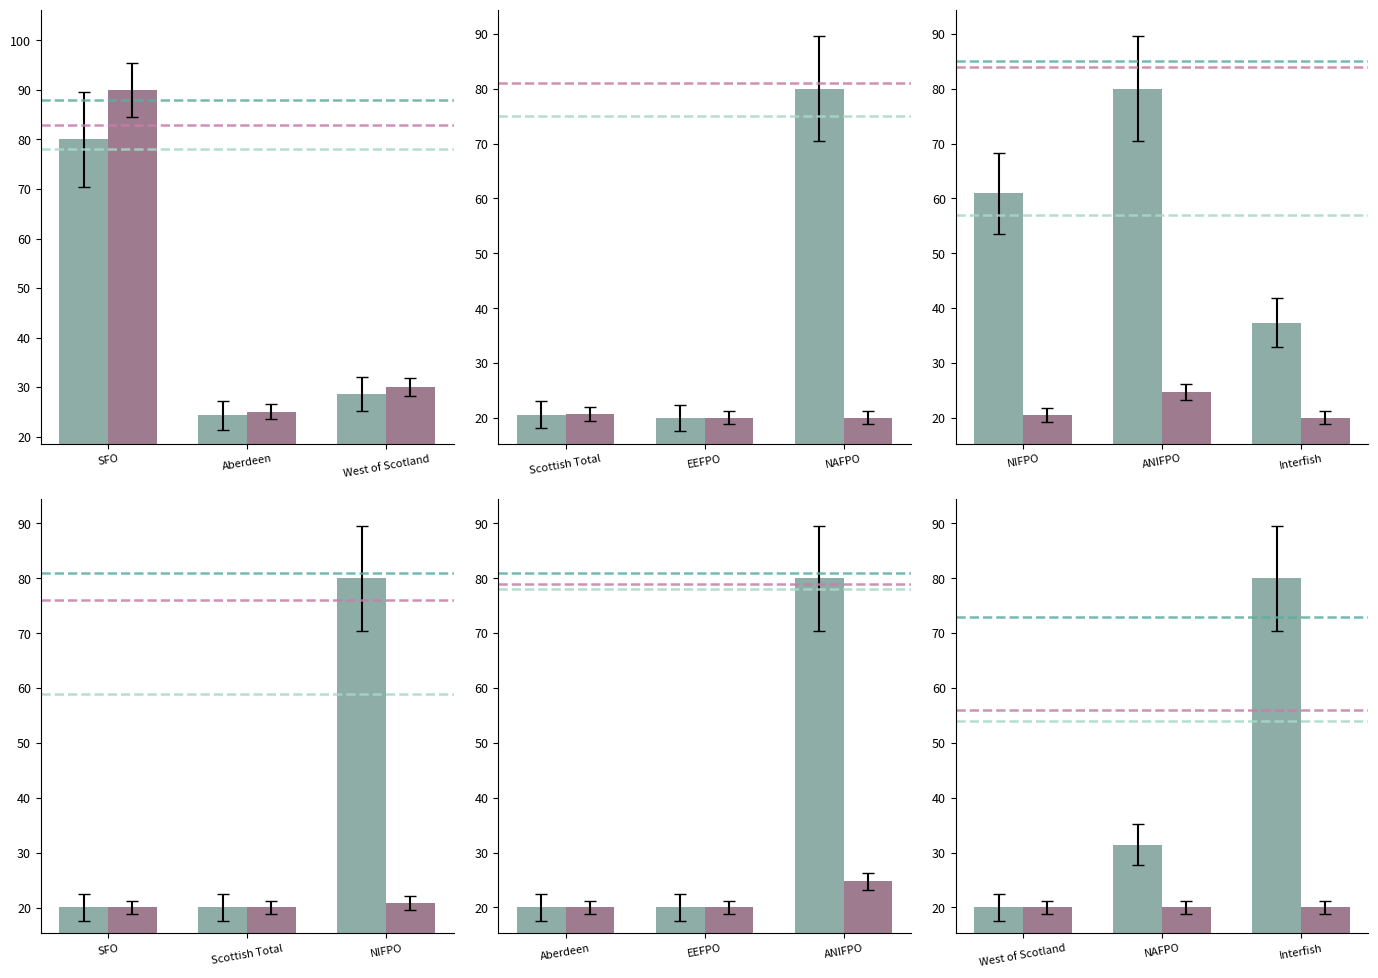

Is the value of Amount left at West of Scotland greater than the value of Final Quota at Interfish?

No